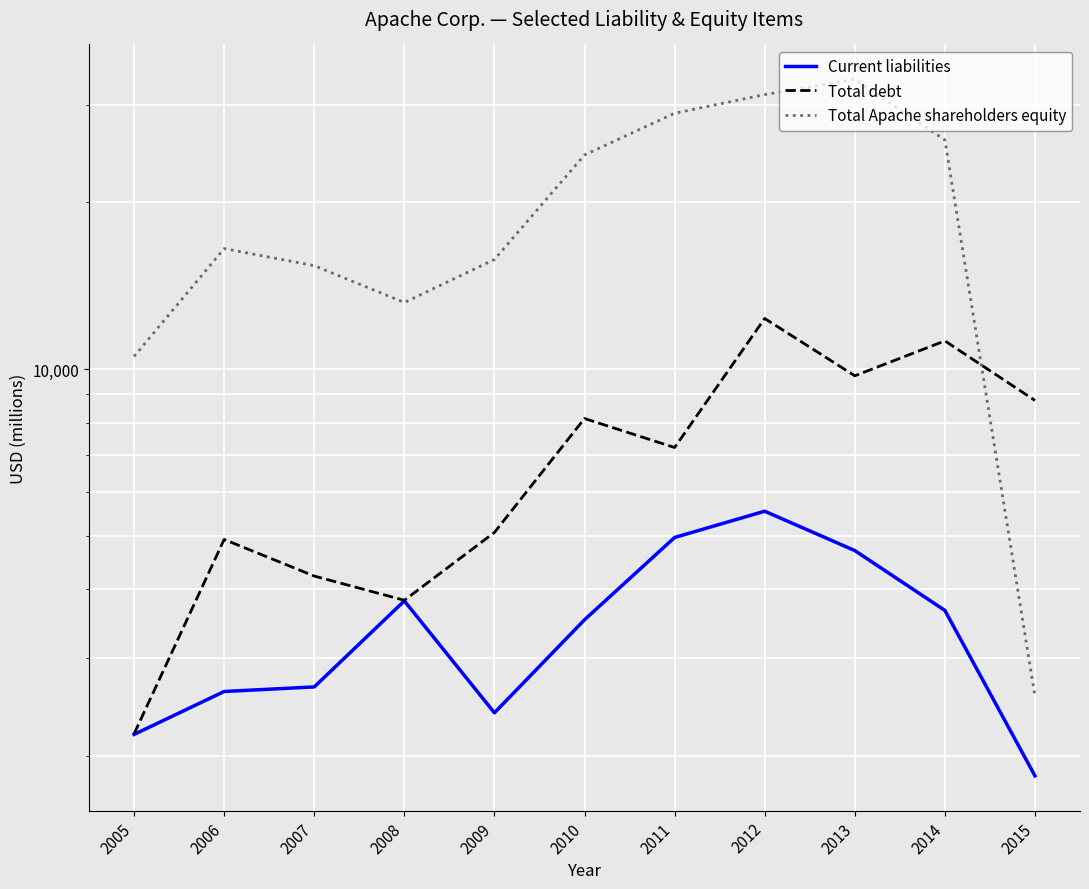

Rank the categories by Total Apache shareholders equity value from highest to lowest.

2013, 2012, 2011, 2014, 2010, 2006, 2009, 2007, 2008, 2005, 2015